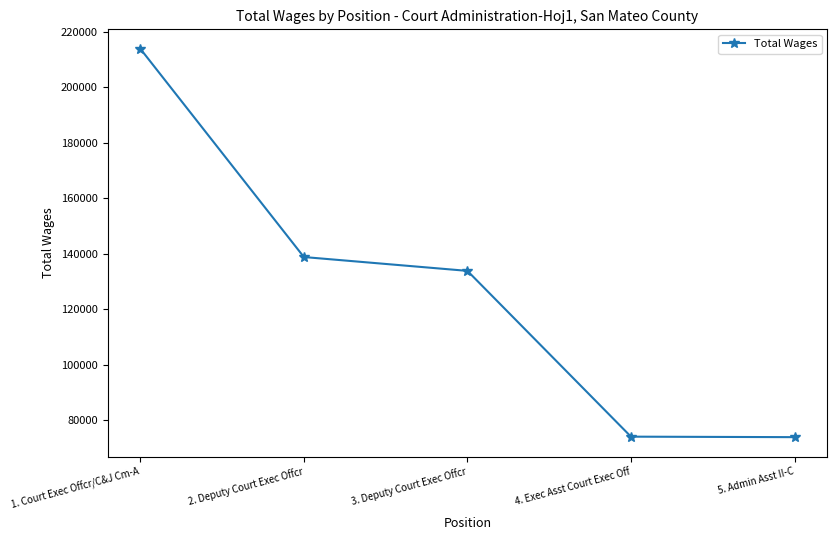

What position from the right is 1. Court Exec Offcr/C&J Cm-A?

5